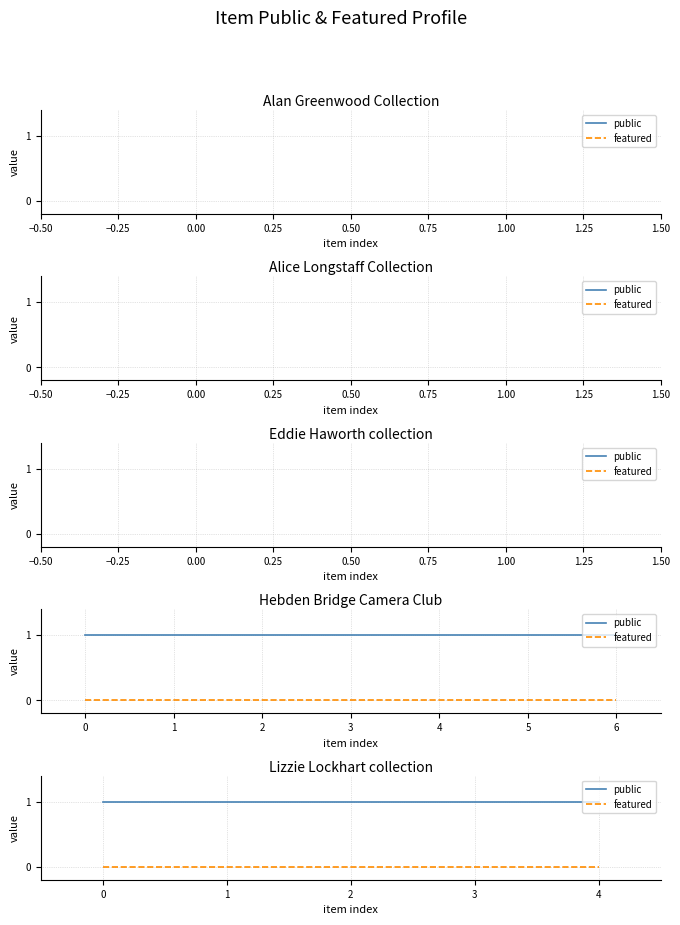

Reading left to right, extract all data points from this chart.

public: 1	1	1	1	1
featured: 0	0	0	0	0